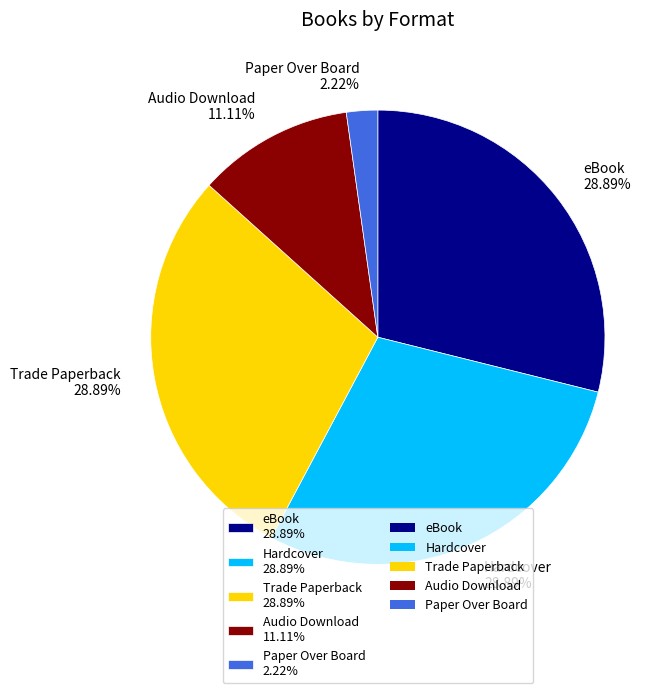

To the nearest percent, what percentage of the pie is Paper Over Board?

2%